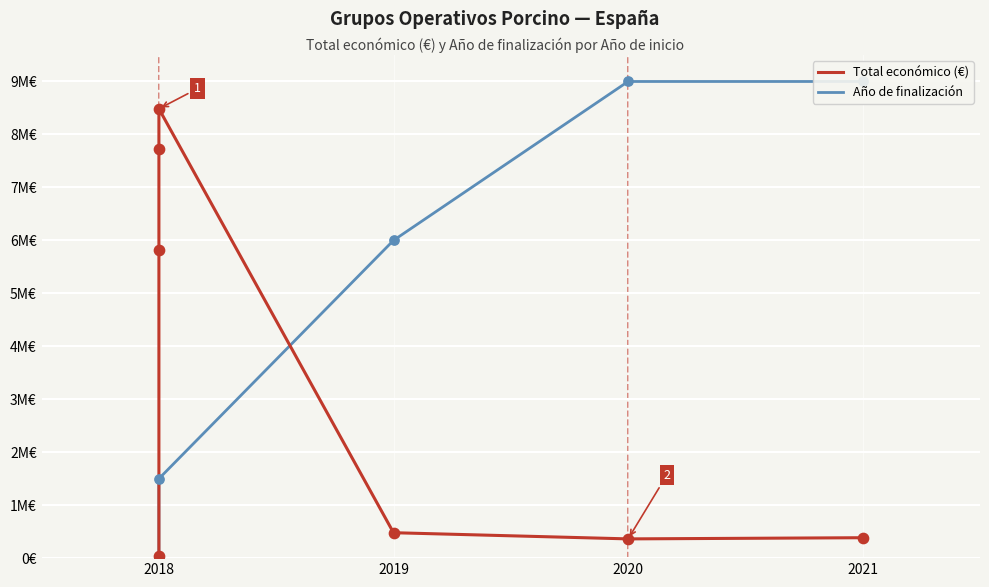

Which series contains the highest Y value?

Año de finalización